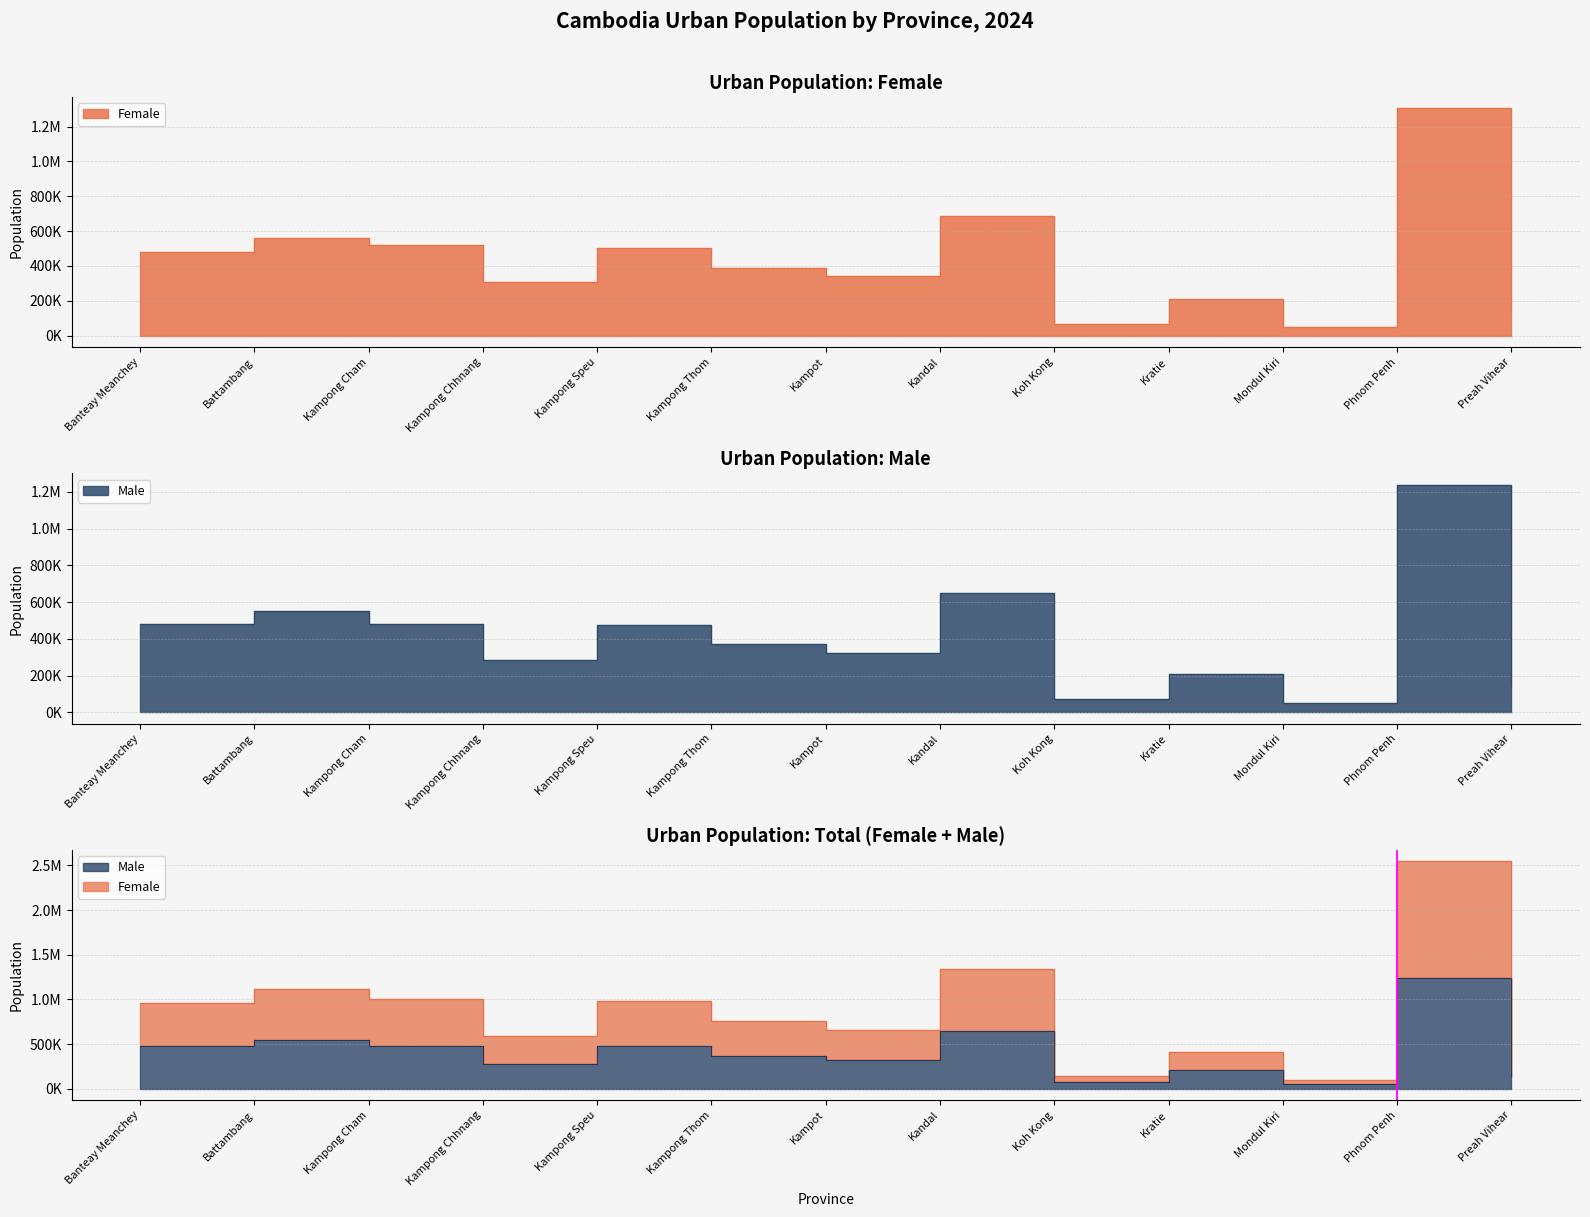

At which category does Female reach its first local valley?

Kampong Chhnang